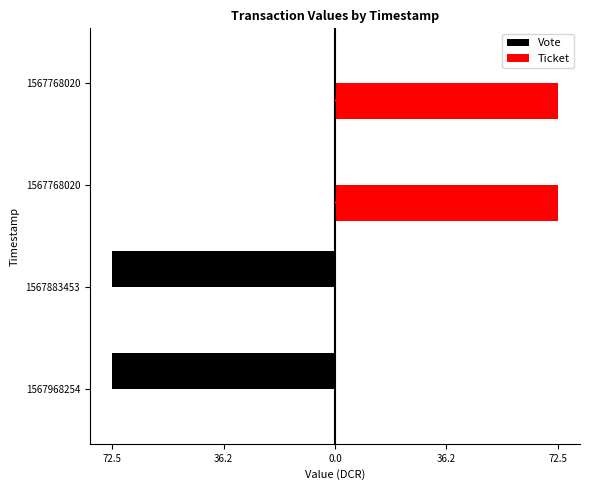

What value does the Ticket series have at 1567768020?

72.5